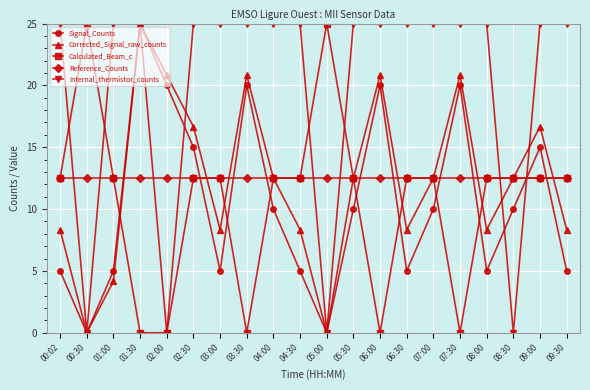

What is the label of the 12th point from the left?

05:30